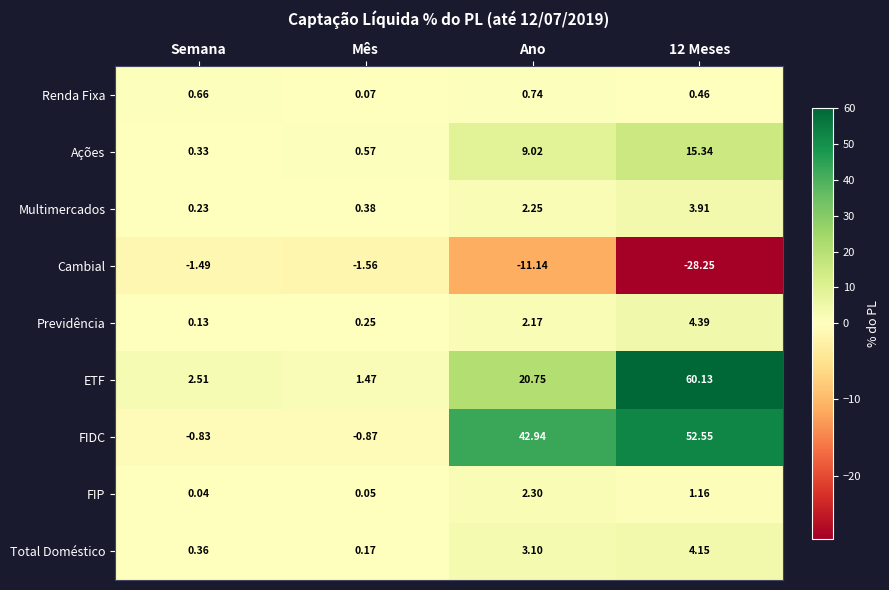

Rank the series by their maximum value, from highest to lowest.

ETF, FIDC, Ações, Previdência, Total Doméstico, Multimercados, FIP, Renda Fixa, Cambial